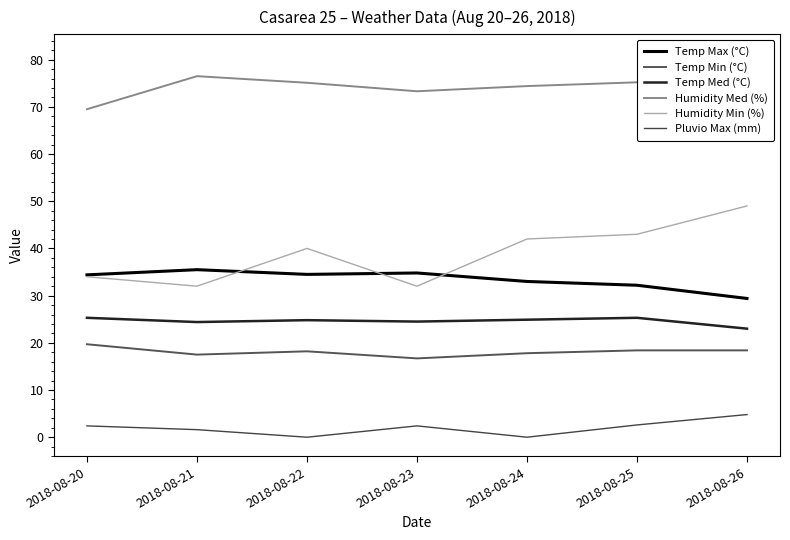

List the labels in order of Humidity Med (%) value, largest first.

2018-08-26, 2018-08-21, 2018-08-25, 2018-08-22, 2018-08-24, 2018-08-23, 2018-08-20